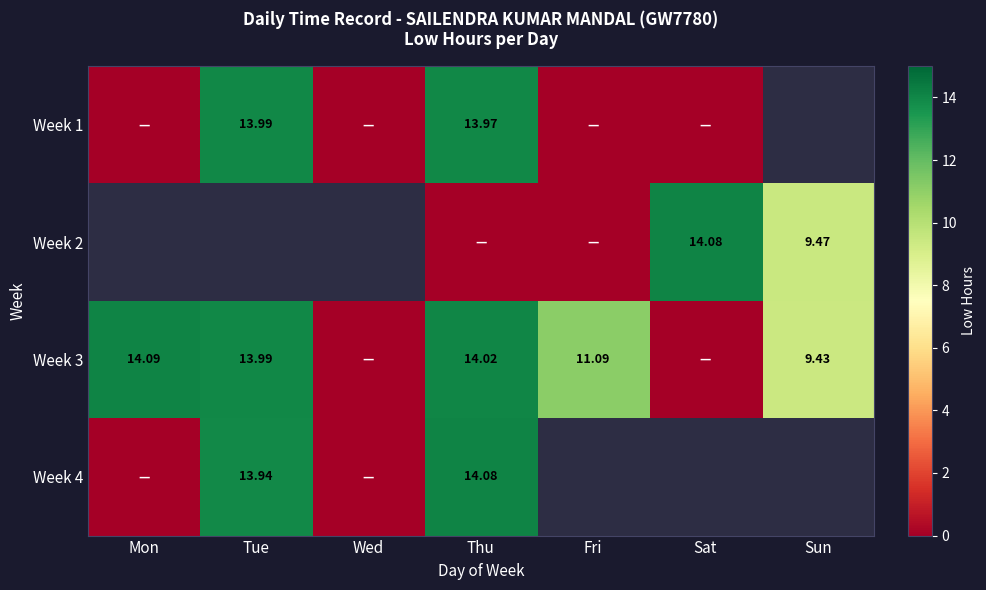

The value of Week 3 at Fri is 11.1. True or false?

True